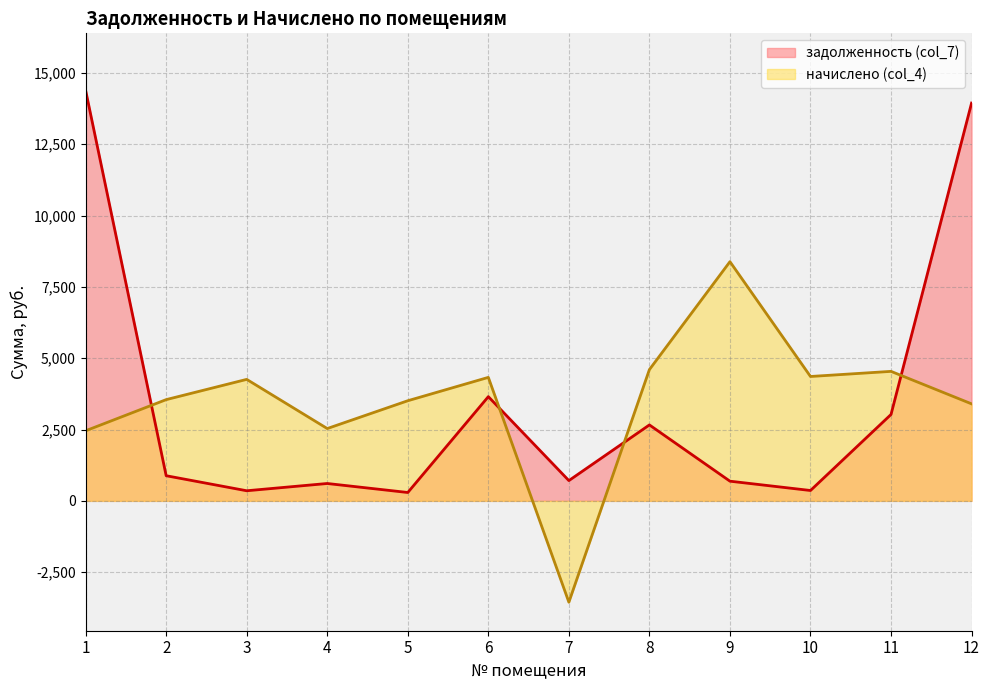

What is the value of the начислено (col_4) point at the 5th from the left?

3510.0